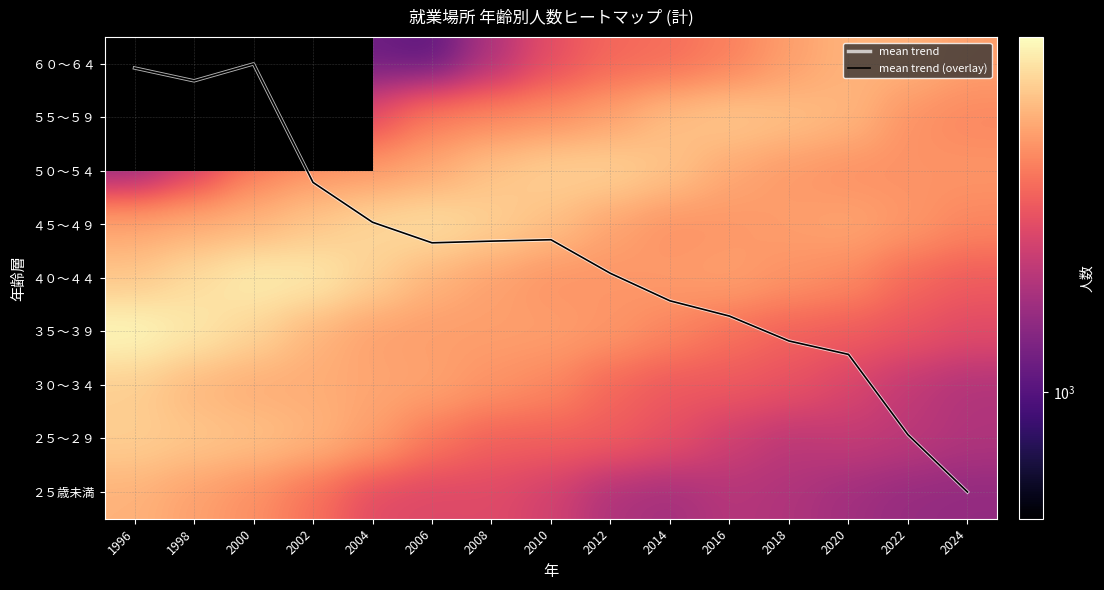

Count the number of data series in this chart.

11